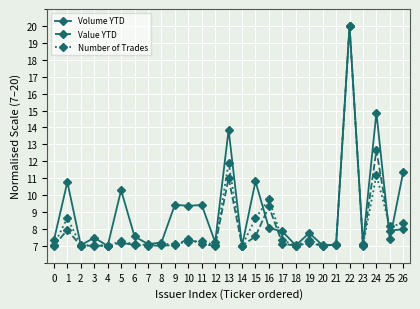

What is the value of the Volume YTD point at the 8th from the left?

7.1